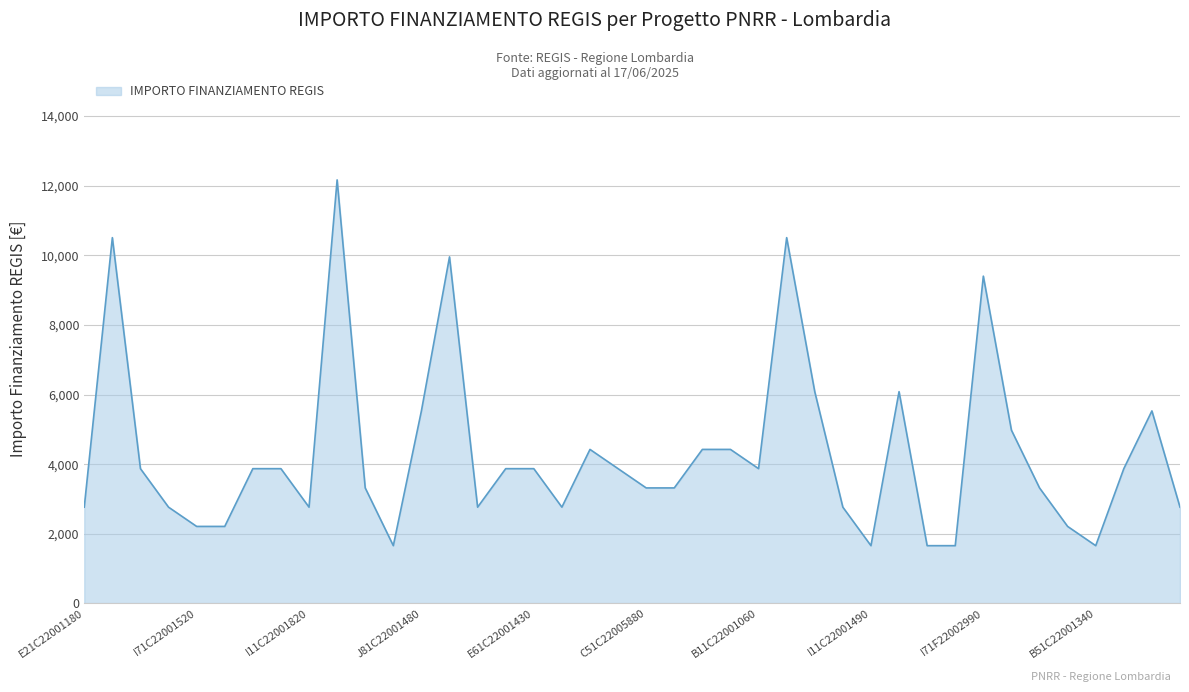

What is the maximum value shown in the chart?

12166